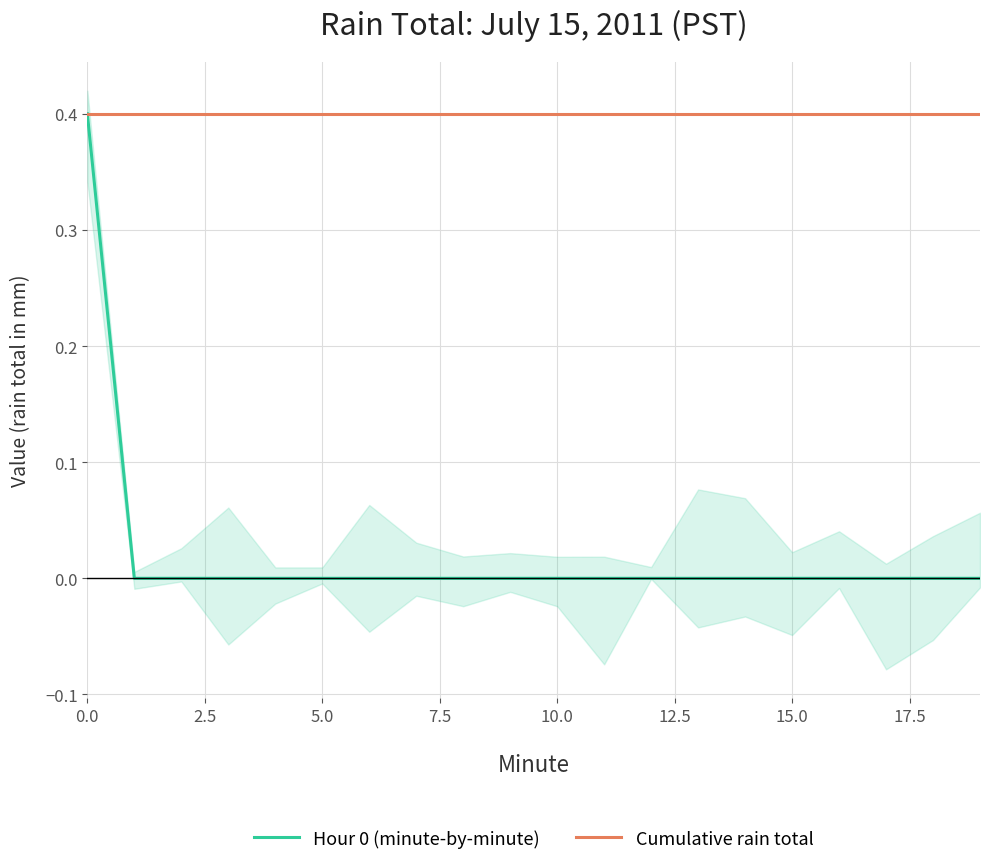

Which series changed the most between 9 and 13?

Hour 0 (minute-by-minute)